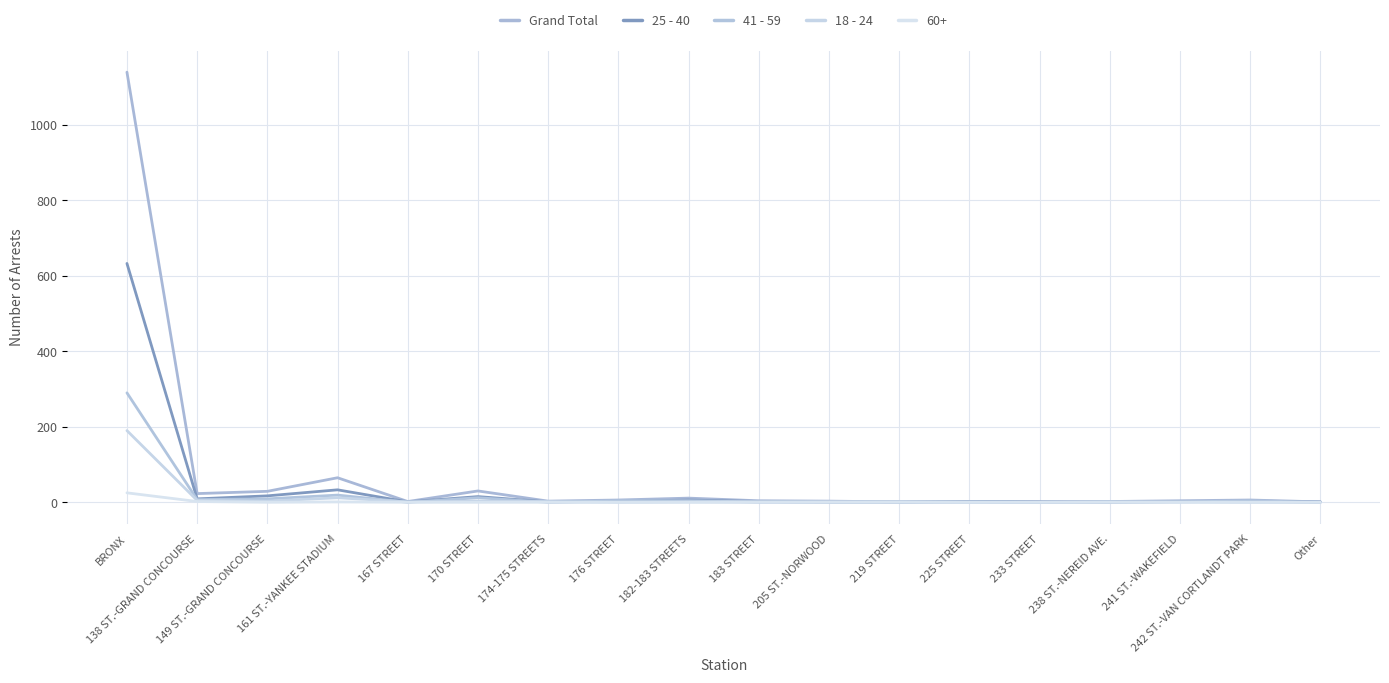

What is the label of the 7th point from the right?

219 STREET